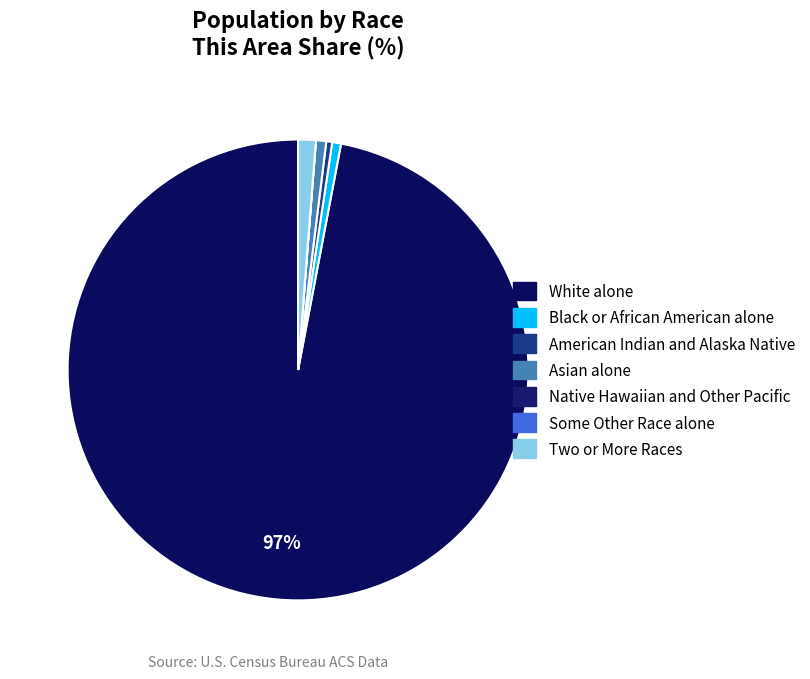

What is the total percentage of Asian alone and White alone?

97.7%